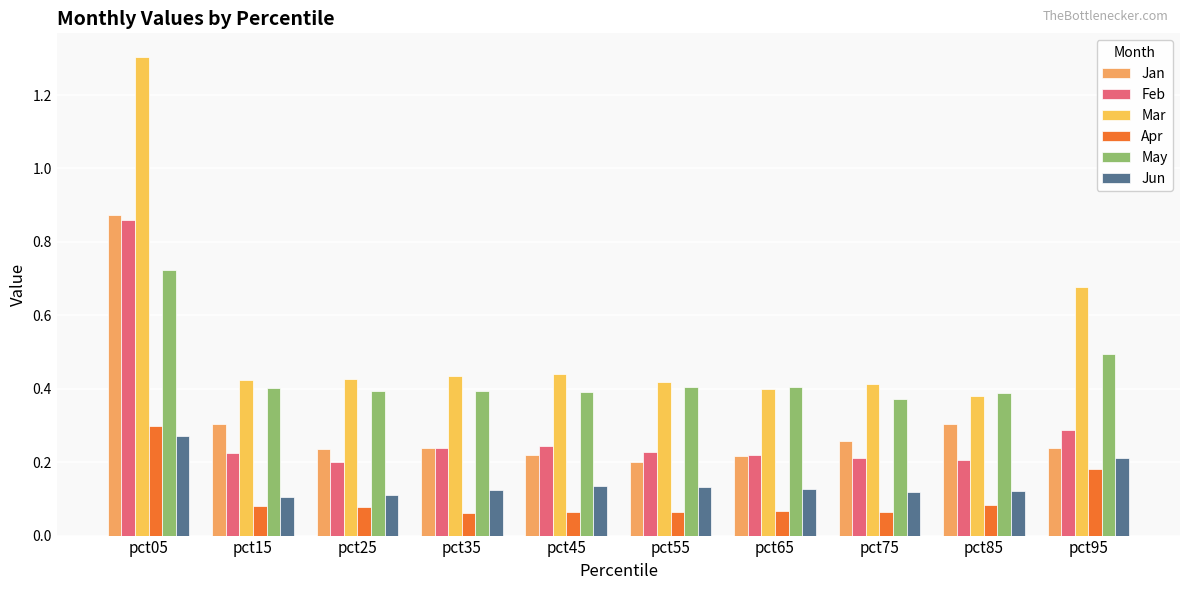

At which label is Jan closest to 0?

pct55